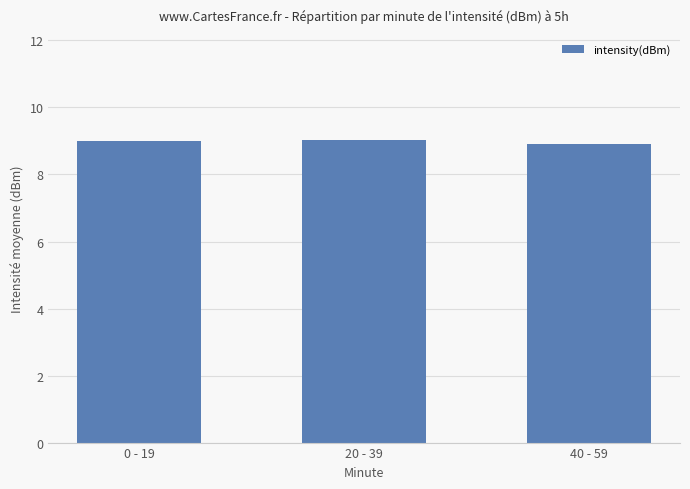

What is the label of the 3rd bar from the right?

0 - 19